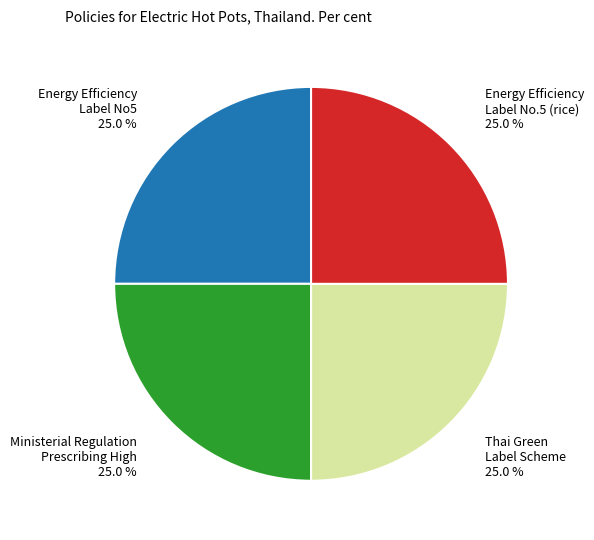

Is there a majority slice in this chart?

No